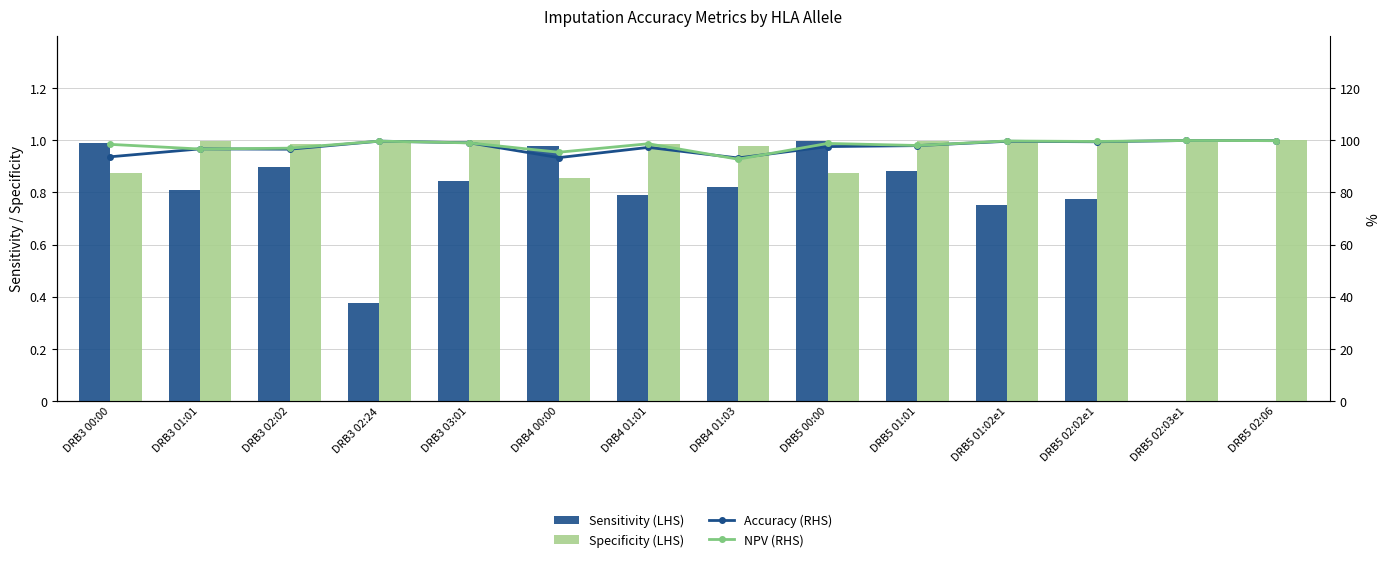

Between DRB3 02:02 and DRB3 03:01, which series saw the biggest shift?

Sensitivity (LHS)